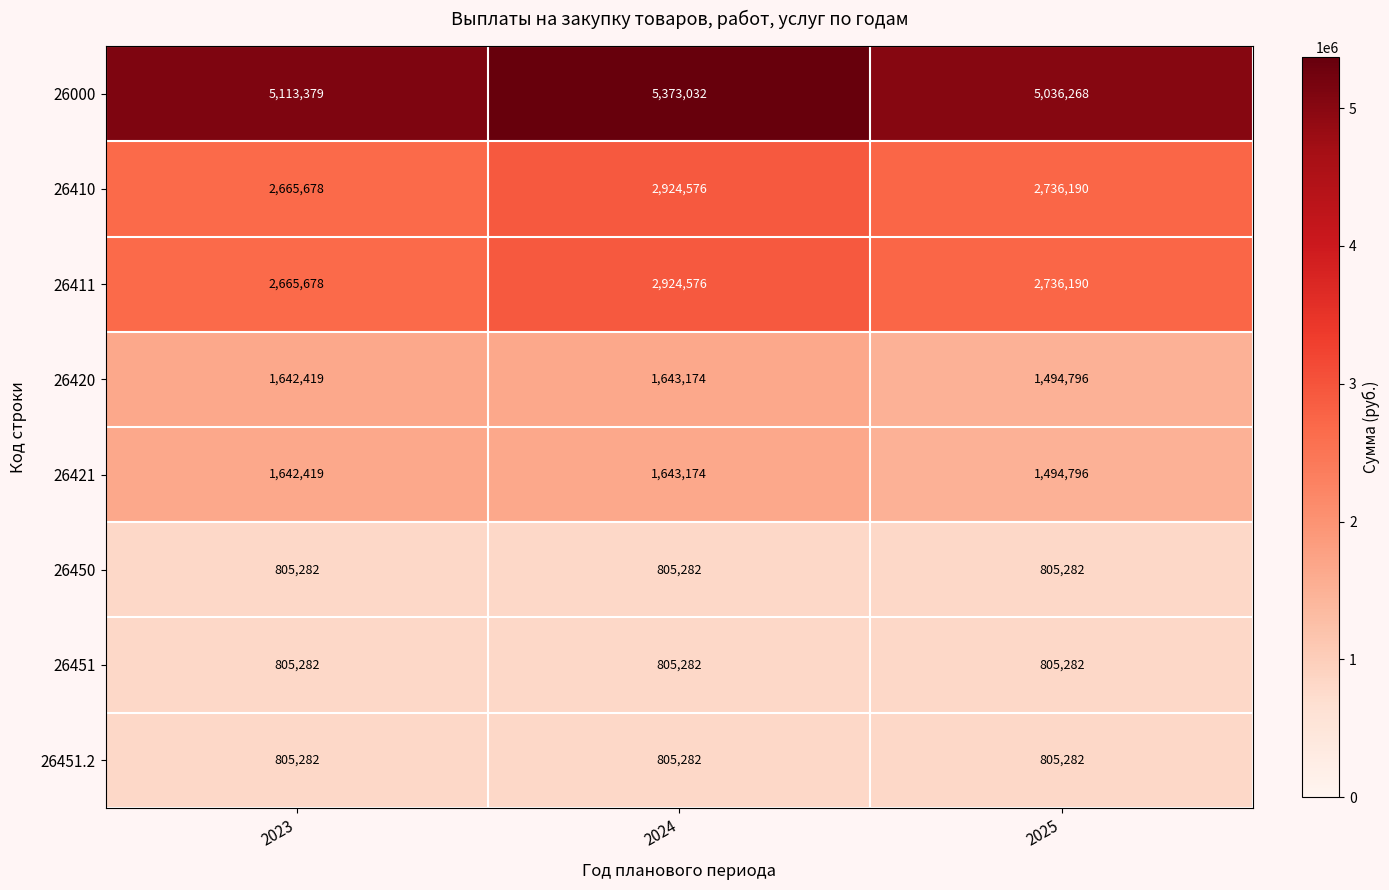

Rank the categories by 26000 value from highest to lowest.

2024, 2023, 2025